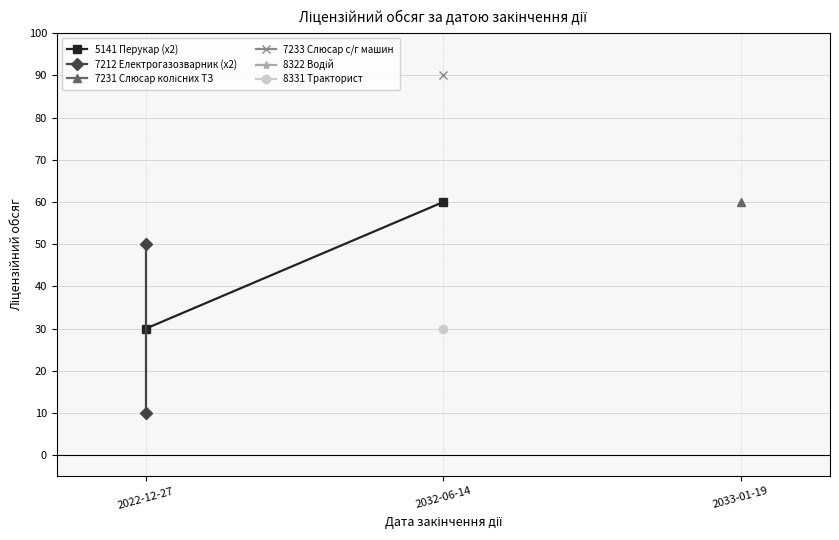

What is the average value of the 5141 Перукар (x2) series?

45